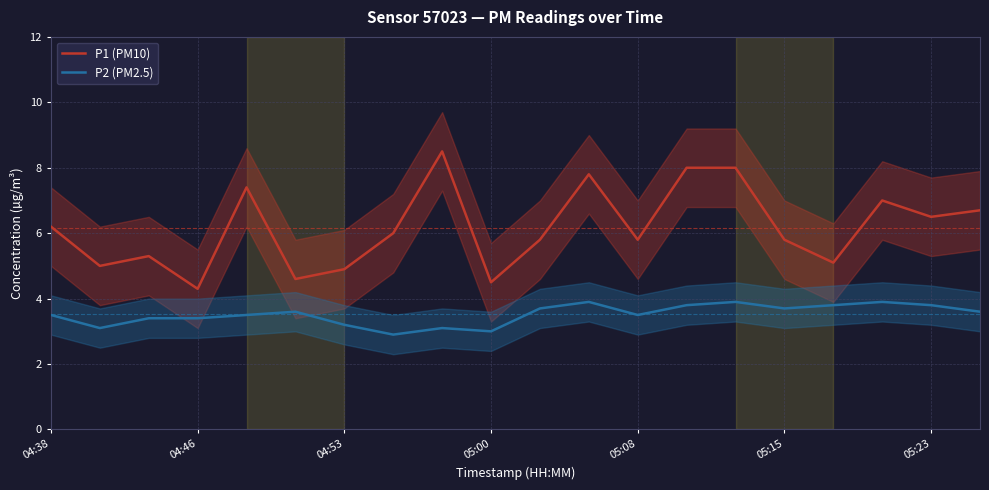

Is it true that P1 (PM10) equals 6.2 at 04:38?

True